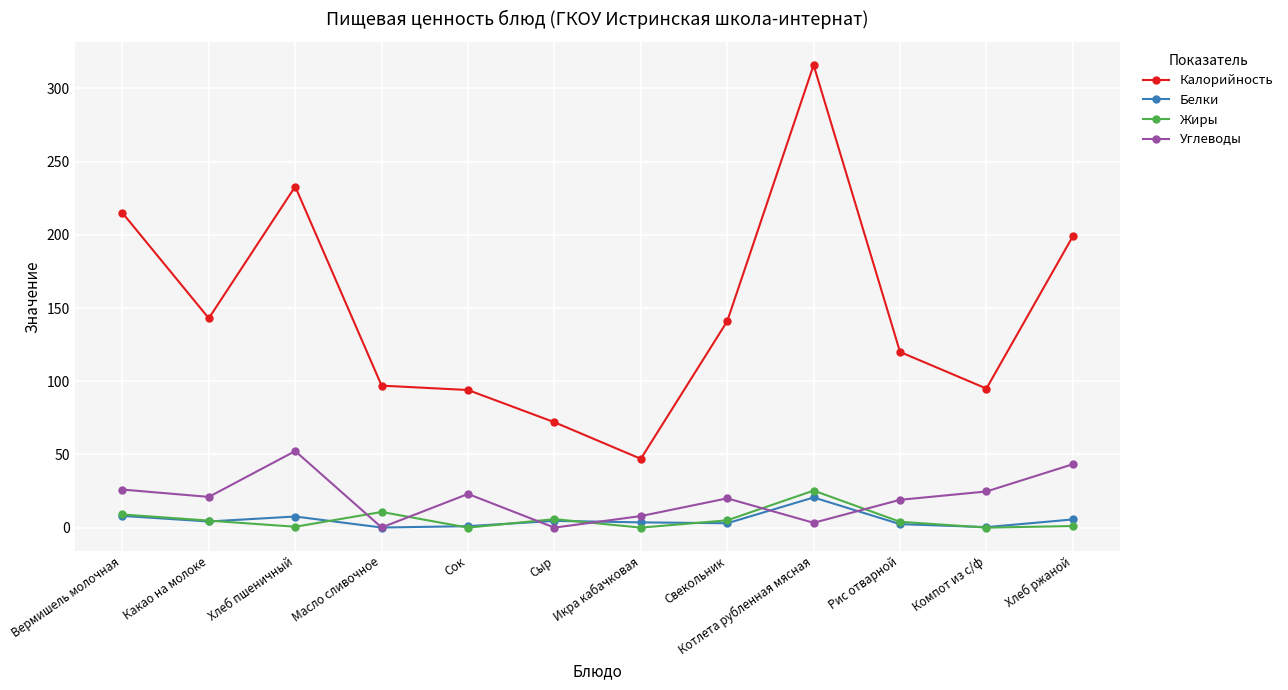

Does the chart have visible grid lines?

Yes